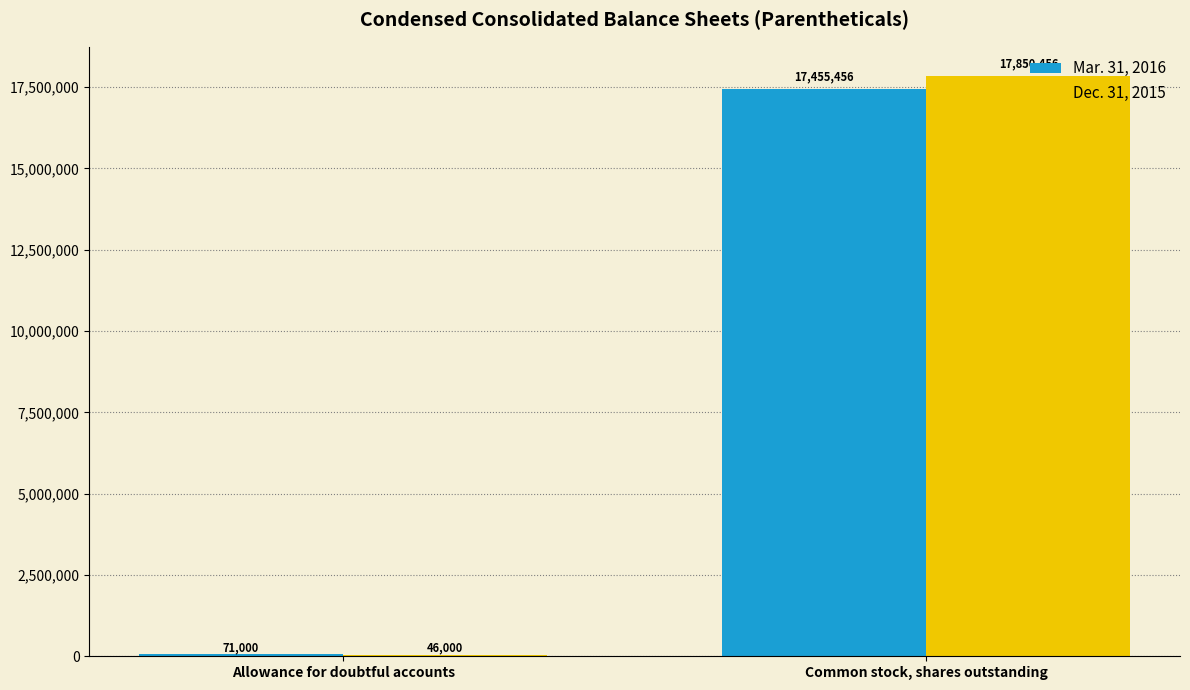

True or false: Mar. 31, 2016 has a value of 9750209 at Common stock, shares outstanding.

False